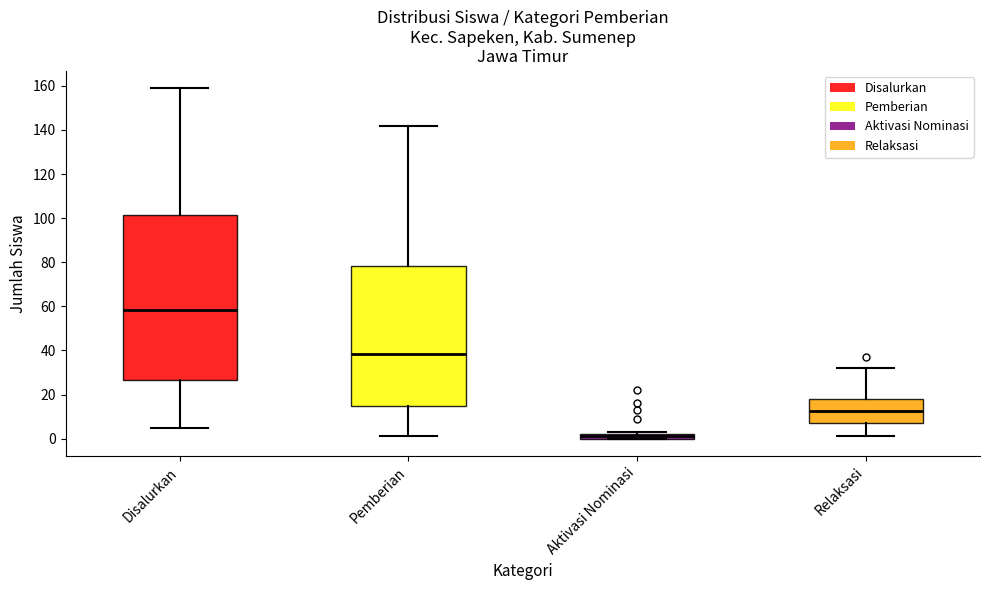

Where is the lower edge of the box for Aktivasi Nominasi on the y-axis? The values are not printed on the chart, so give them approximately, as read against the axis.

0